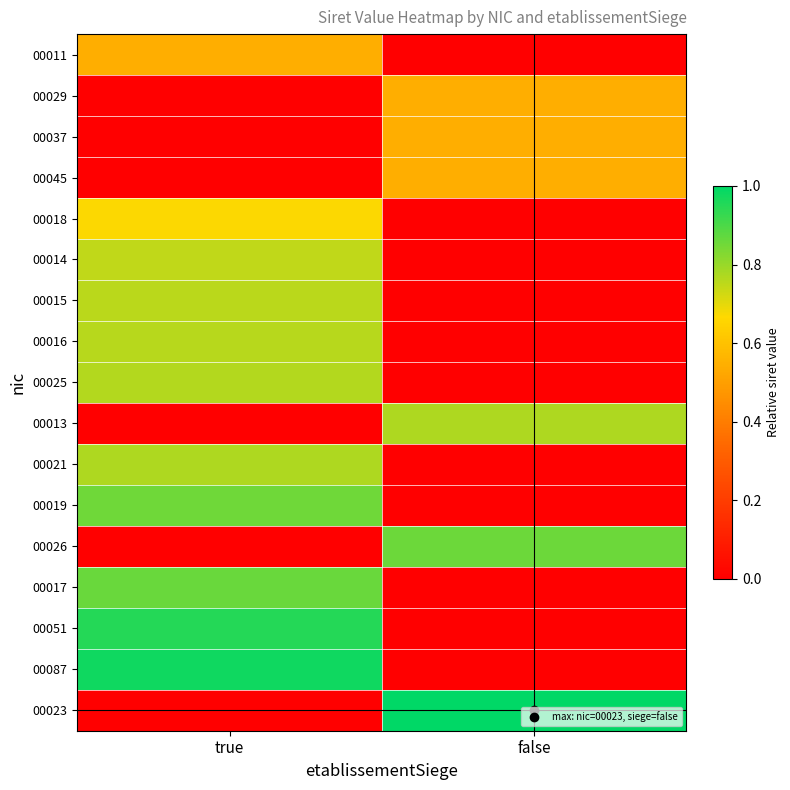

What is the spread (max minus min) of values at true?

1.0